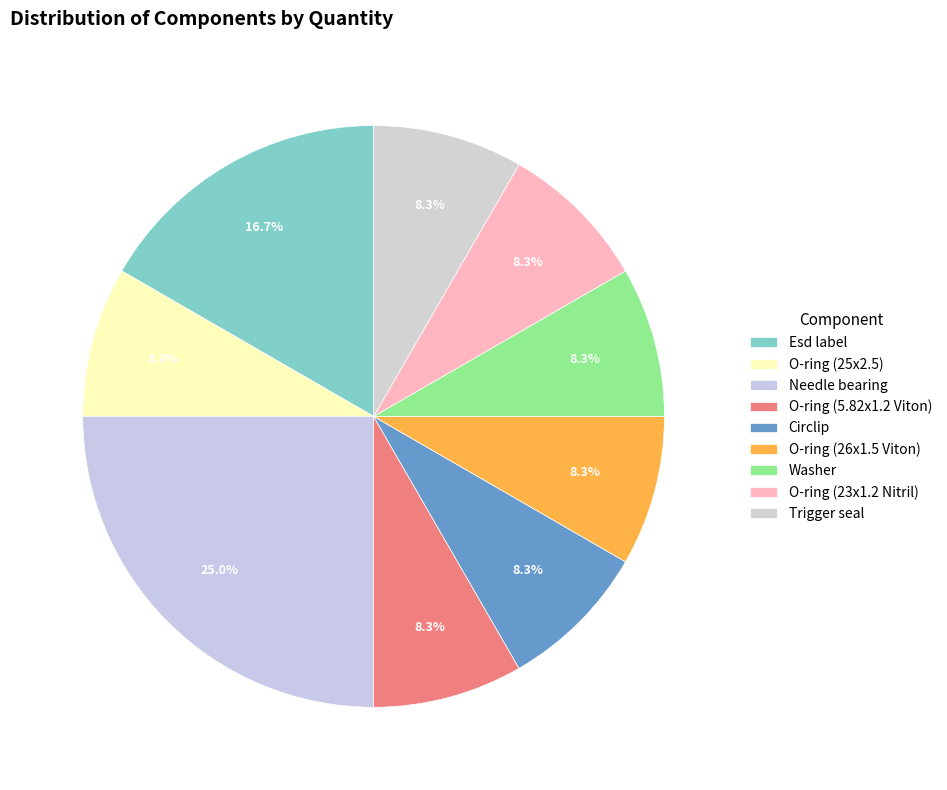

Is it true that O-ring (26x1.5 Viton) is 15% of the pie?

False